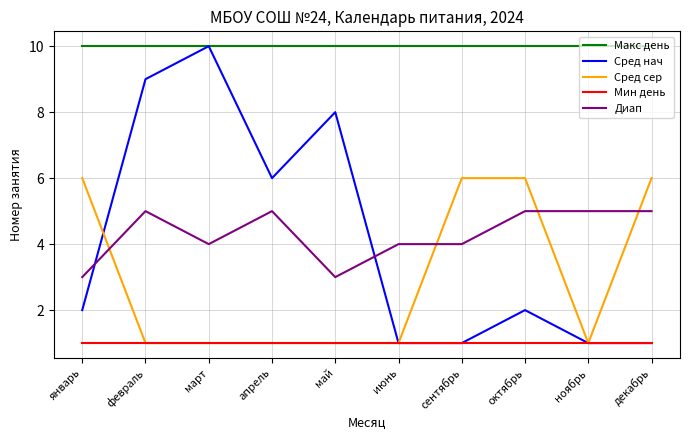

What position from the left is декабрь?

10